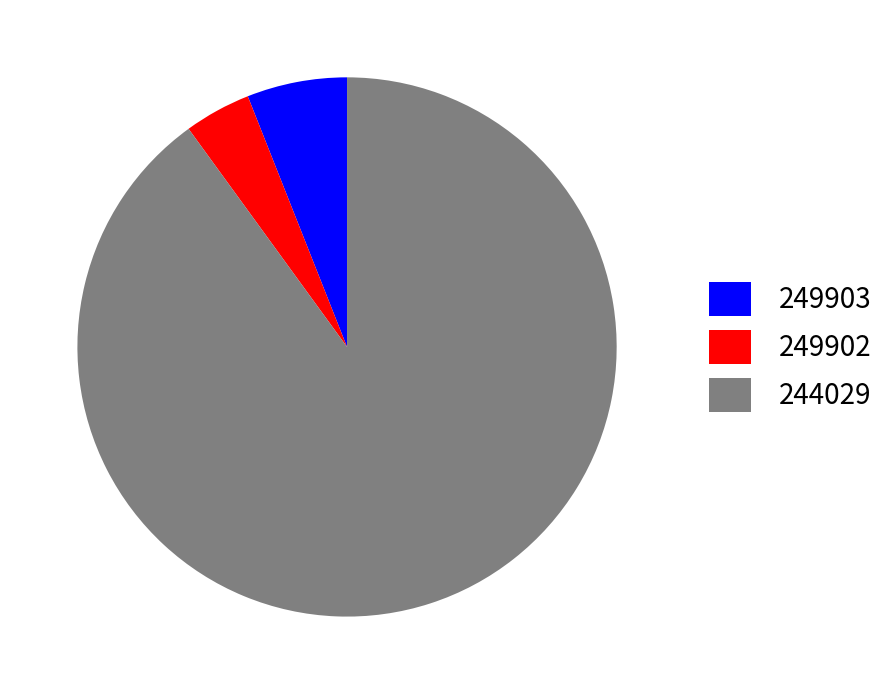

True or false: 244029 accounts for 82% of the total.

False